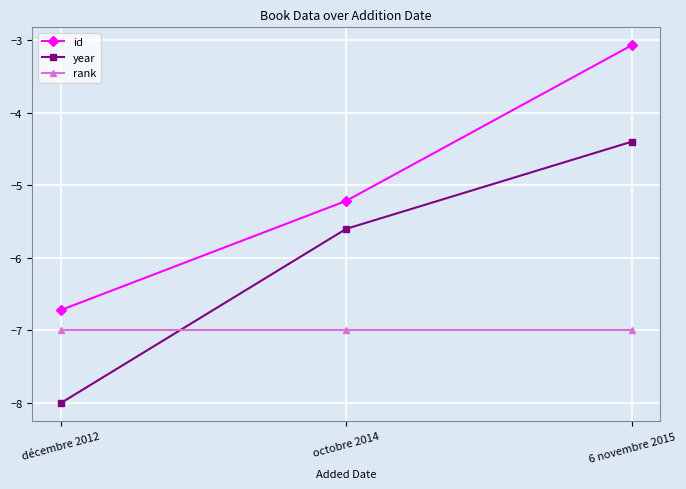

What is the value of the rank point at the 1st from the left?

-7.0